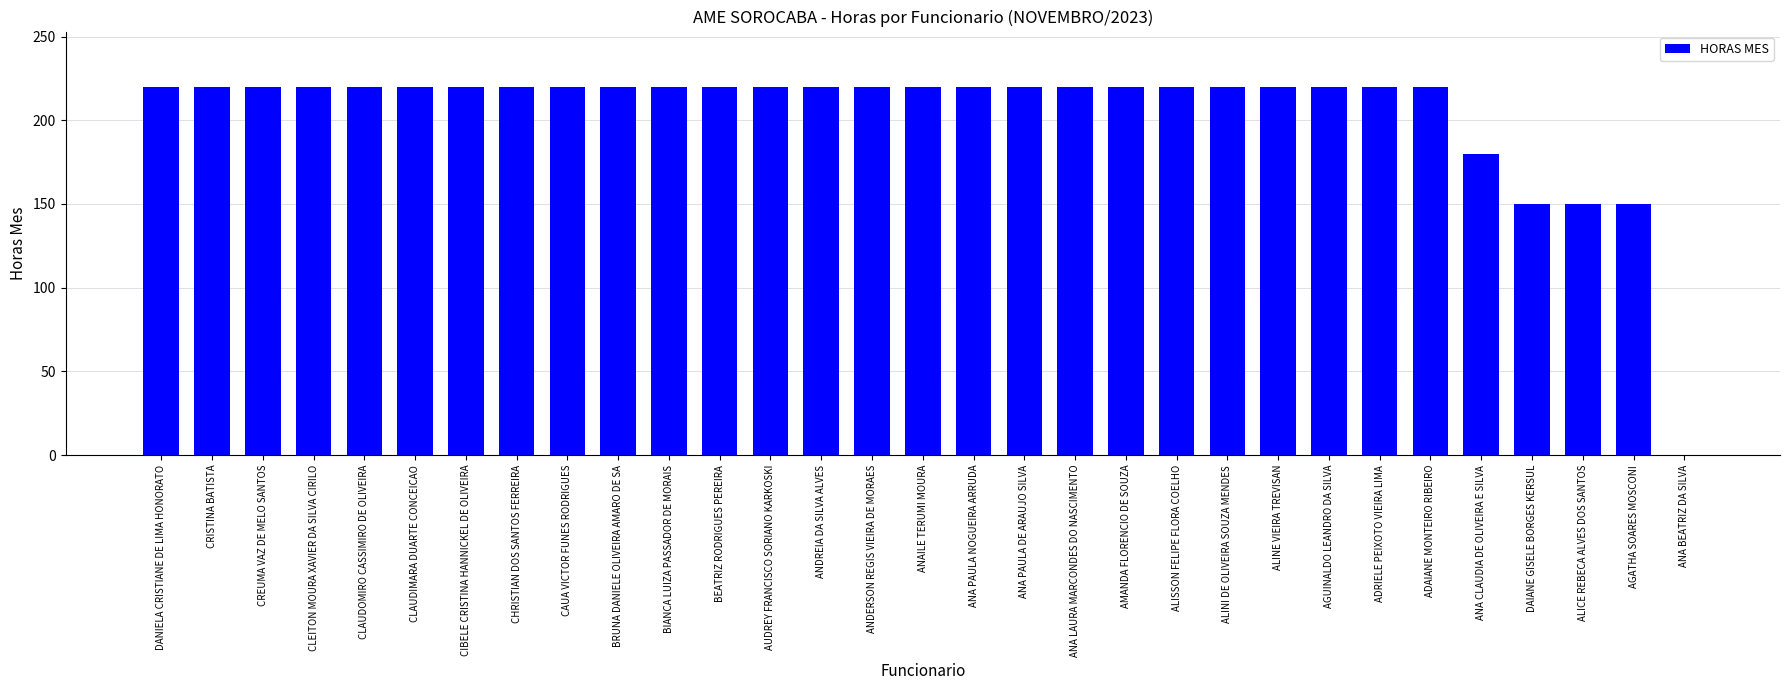

What is the sum of the values at ADRIELE PEIXOTO VIEIRA LIMA and ANDREIA DA SILVA ALVES?

440